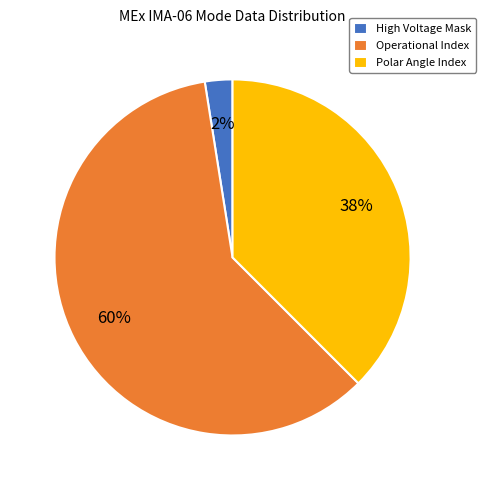

Rank the categories by value from highest to lowest.

Operational Index, Polar Angle Index, High Voltage Mask